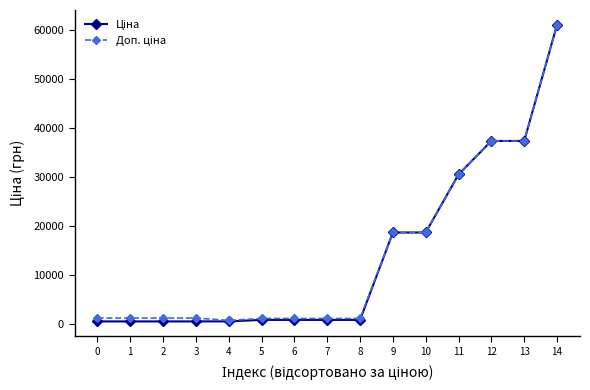

At which category is the sum across all series the highest?

14